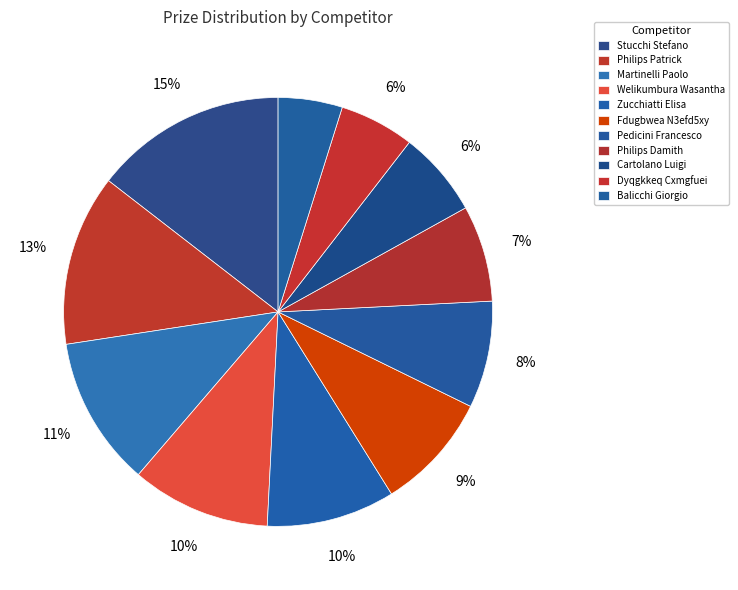

Count the number of slices in the pie.

11